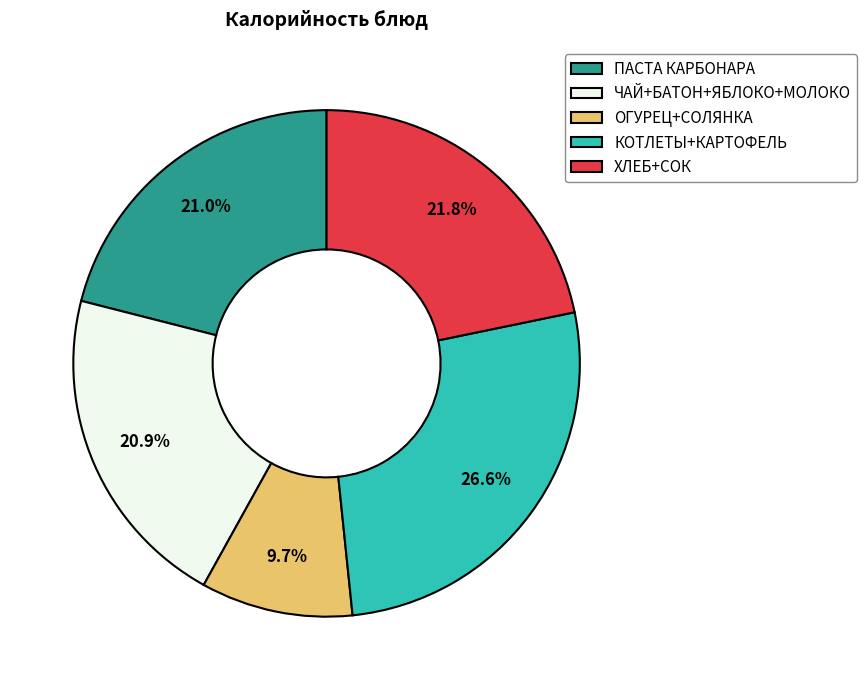

How much of the chart is everything except ОГУРЕЦ+СОЛЯНКА?

90.3%